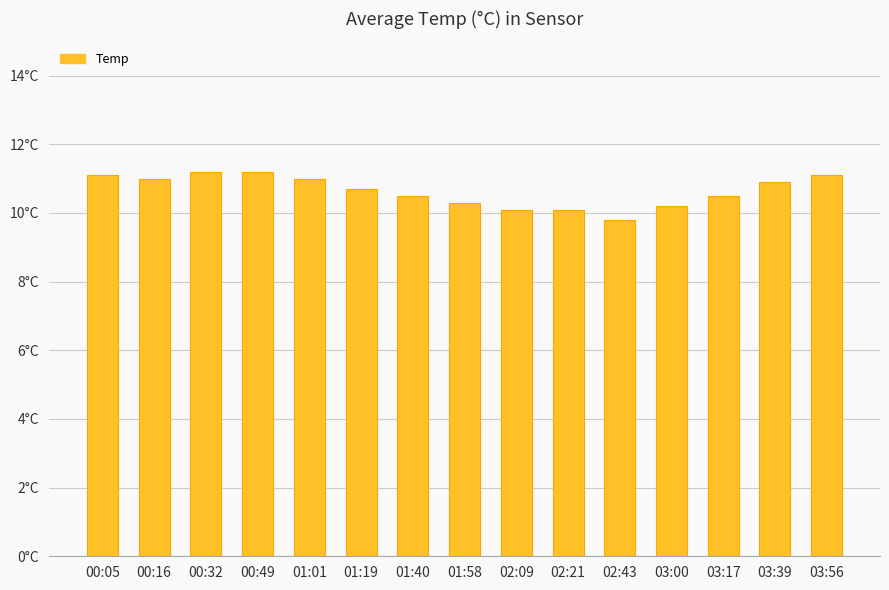

Does the chart contain any negative values?

No